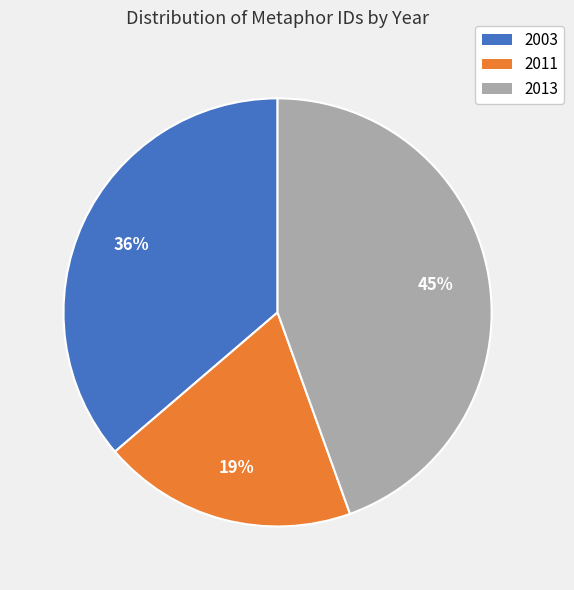

How many slices are in this pie chart?

3